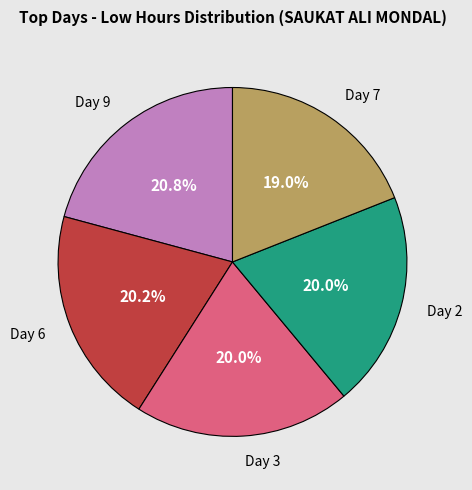

How many segments does this pie chart have?

5